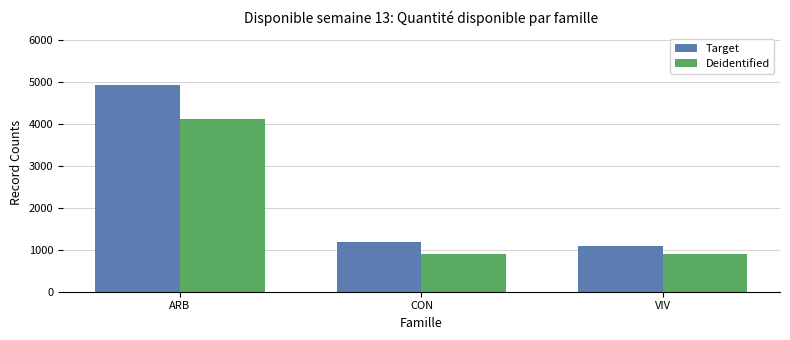

What is the label of the 1st bar from the right?

VIV